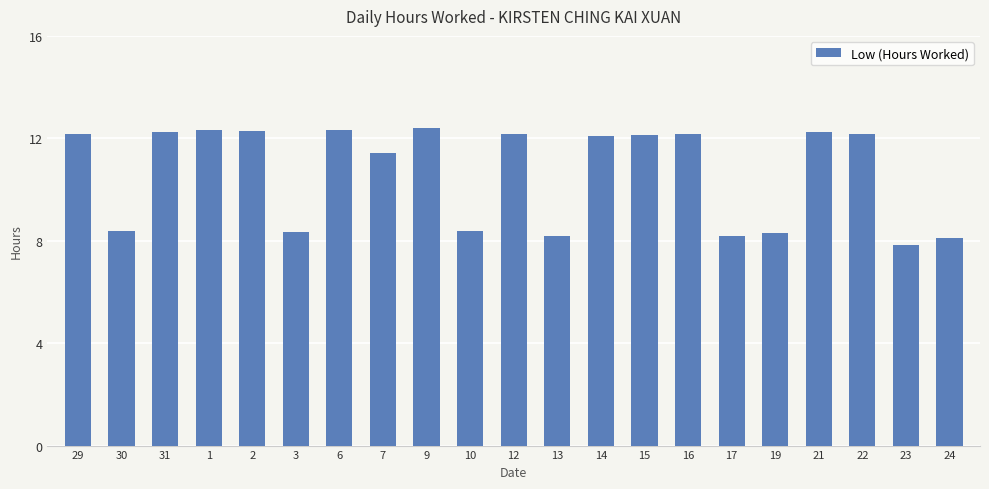

The chart shows a value of 8.2 at 13. True or false?

True